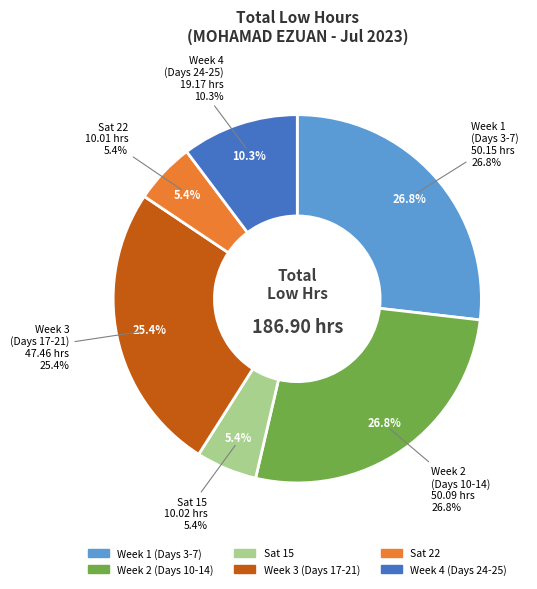

Does 3 account for over 50% of the chart?

No